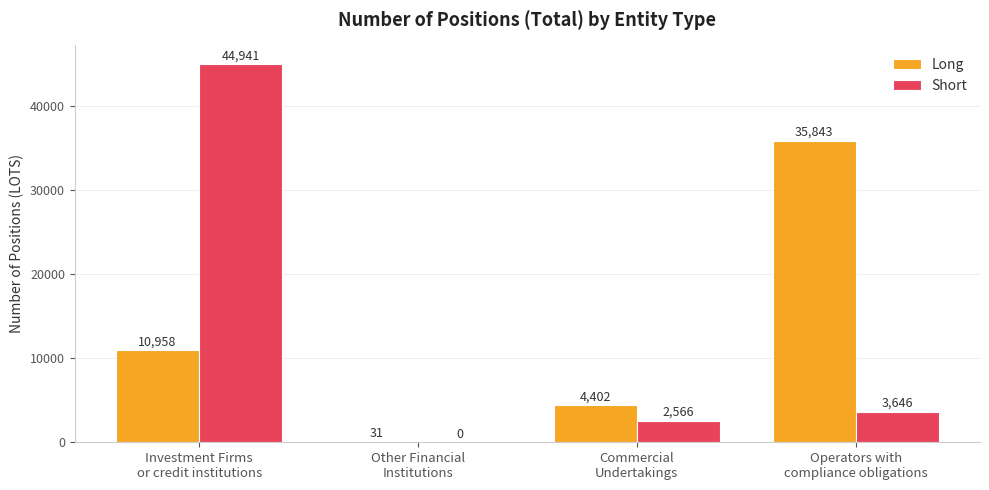

What is the sum of all Short values?

51153.0